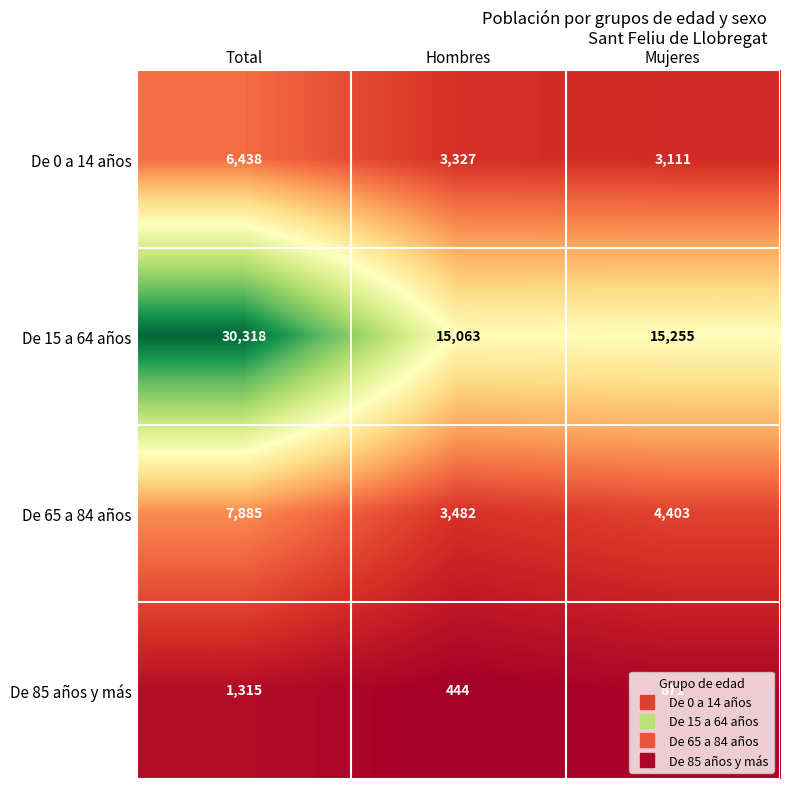

The De 65 a 84 años series shows 4403 at Mujeres. True or false?

True